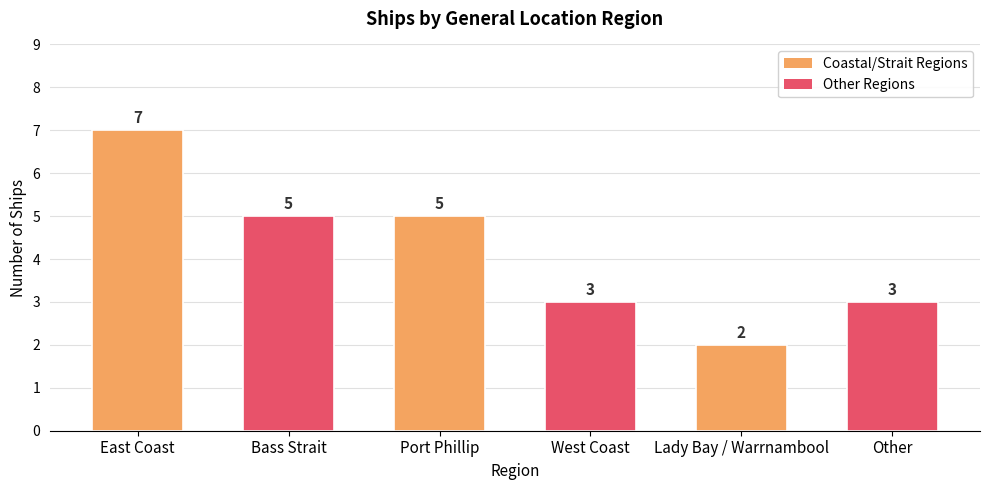

The value at West Coast is 3. True or false?

True